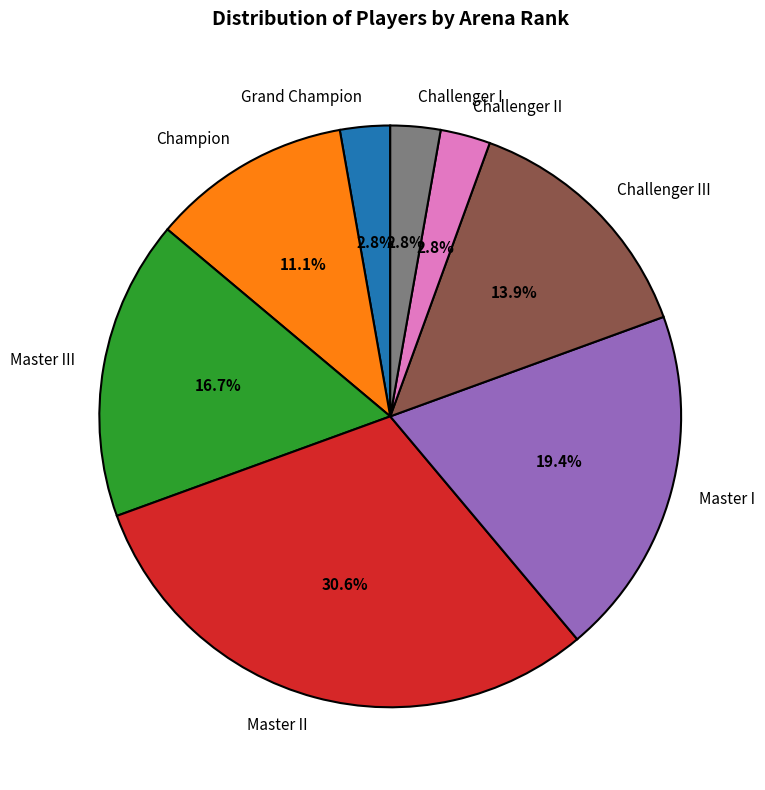

Which has a higher value, Master II or Master I?

Master II